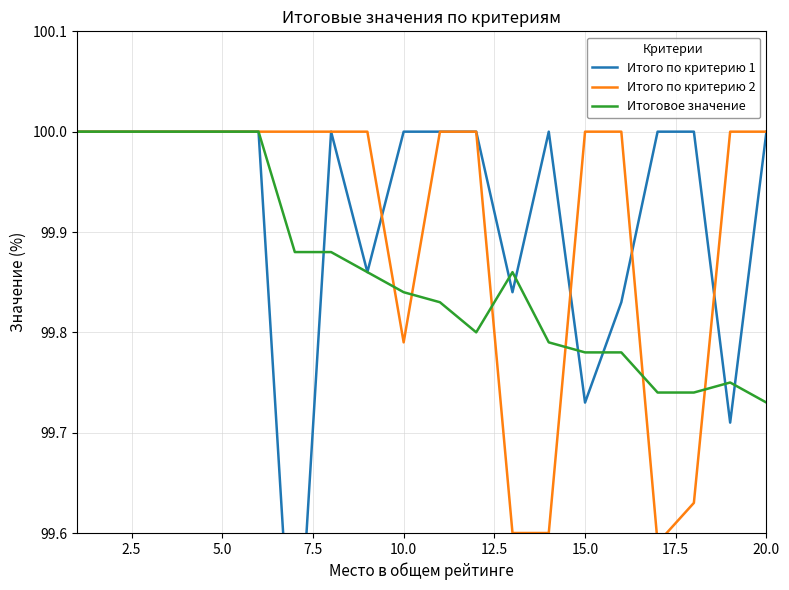

What is the highest value of the Итого по критерию 2 series?

100.0